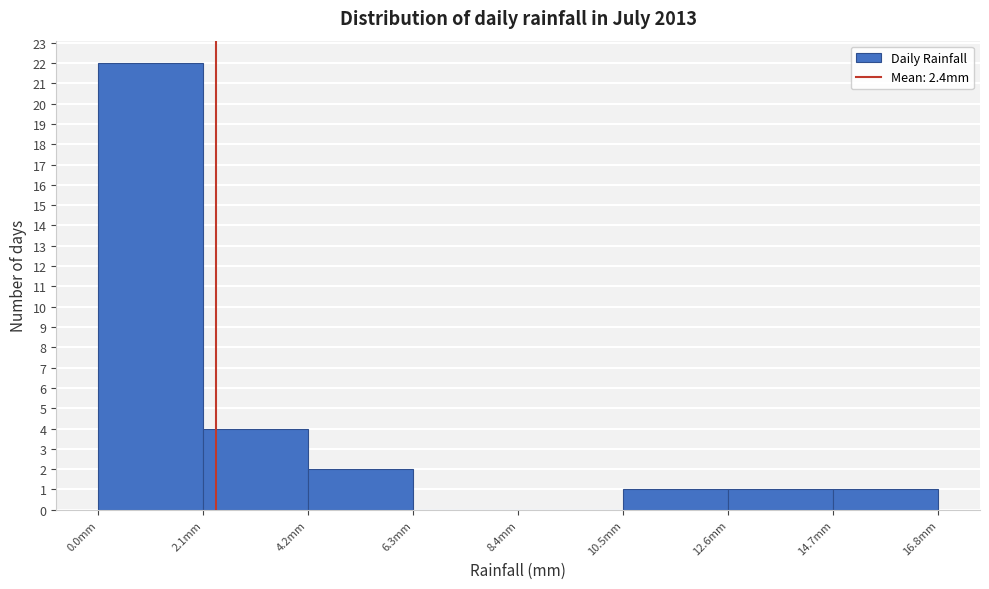

Over which range of the x-axis is the bar tallest?

0.0 to 2.1